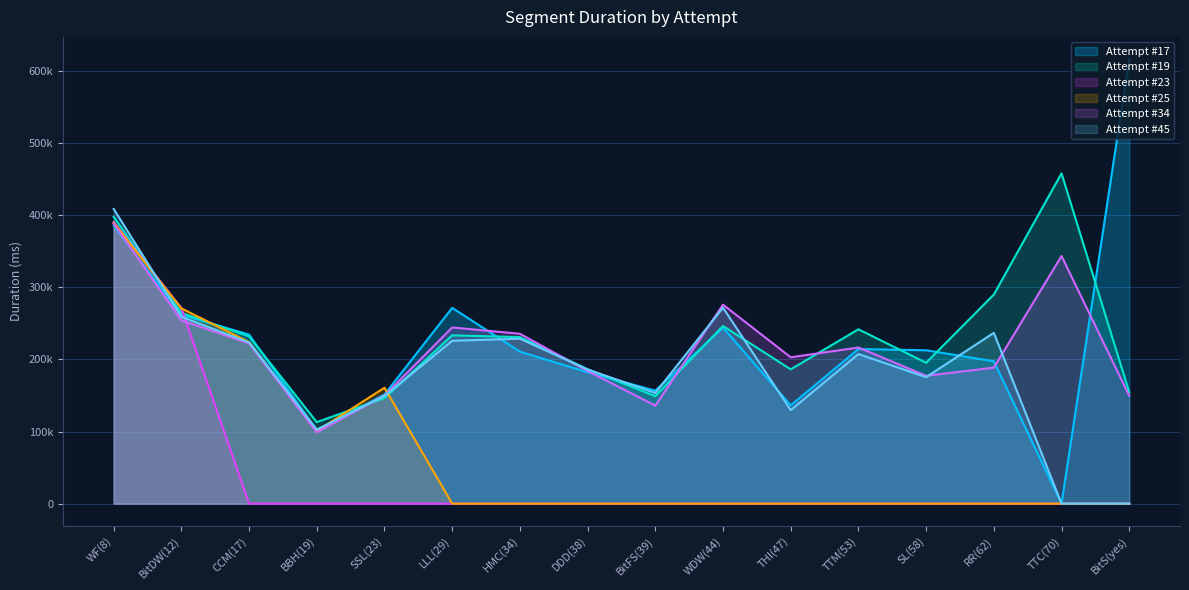

How many intersections are there between Attempt #23 and Attempt #45?

2